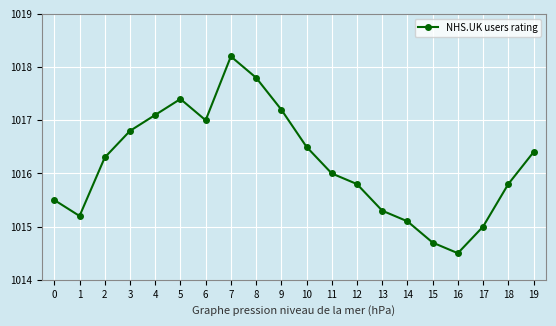

Is this an area chart (filled region under the line)?

No